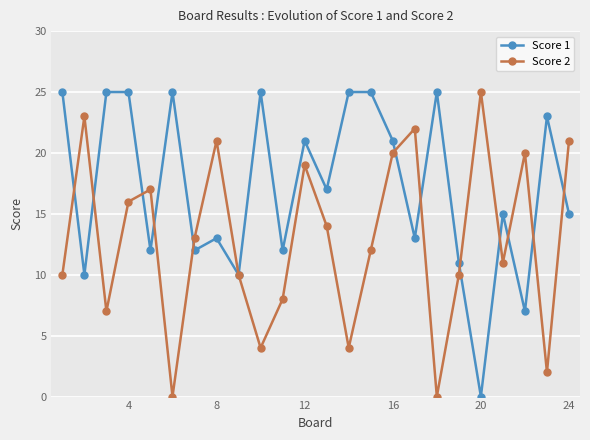

Which series has the largest total across all categories?

Score 1